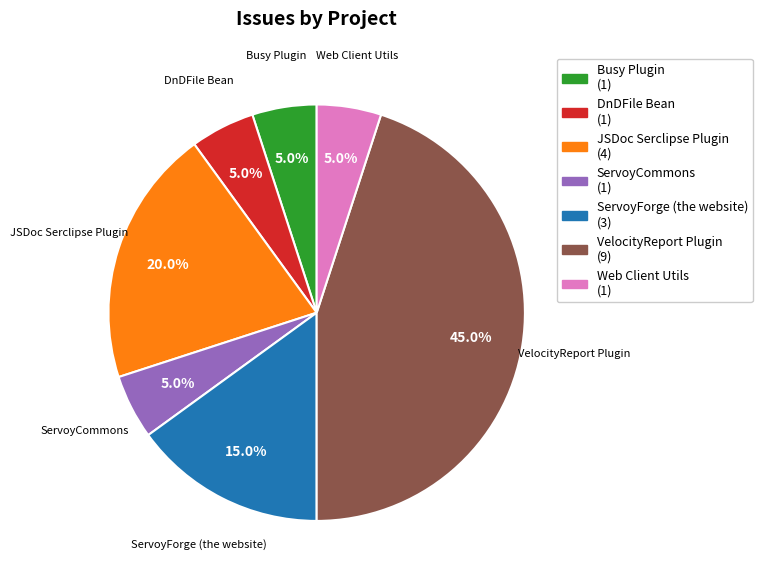

Is there a majority slice in this chart?

No